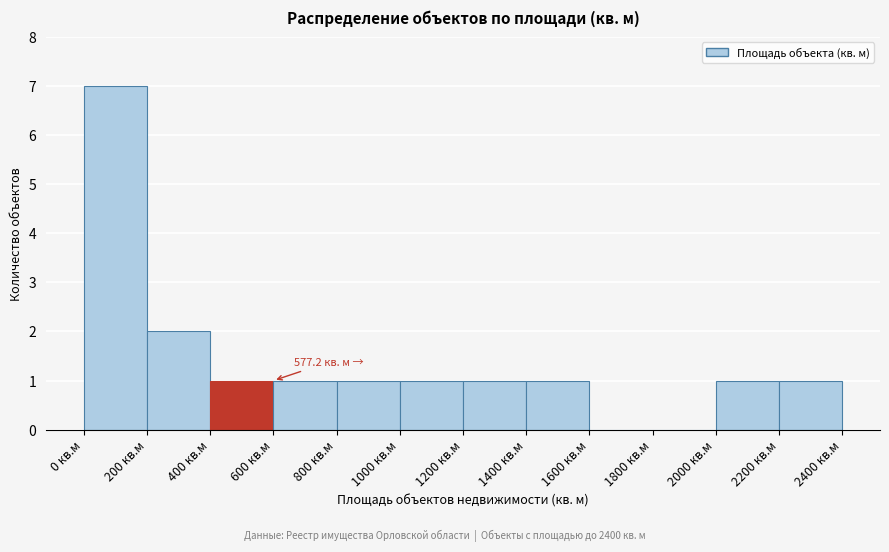

Over which range of the x-axis is the bar tallest?

0 to 200